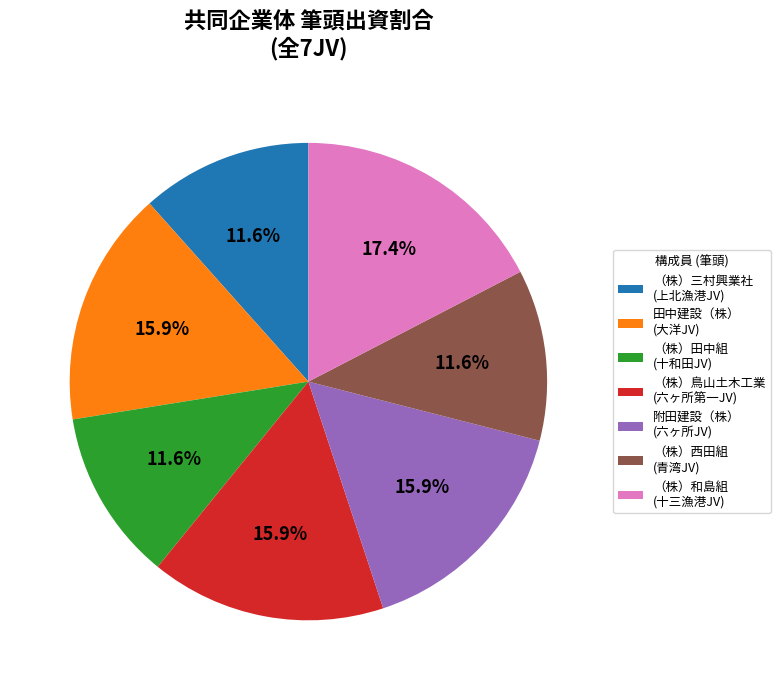

What is the largest slice in the pie chart?

（株）和島組 (十三漁港JV)